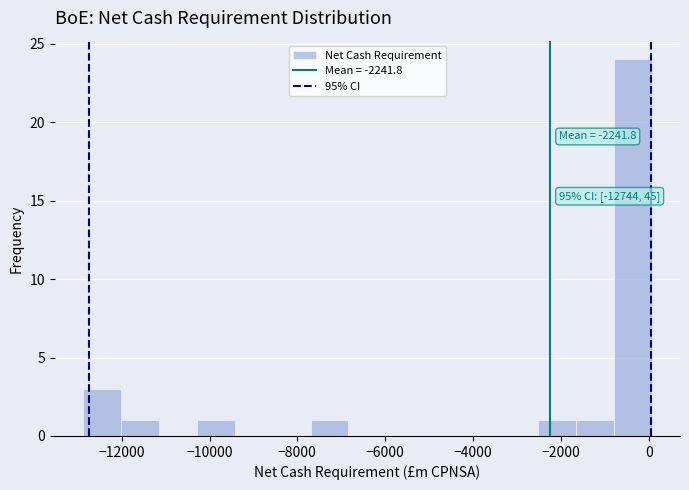

Which range on the x-axis has the tallest bar?

-800 to 0